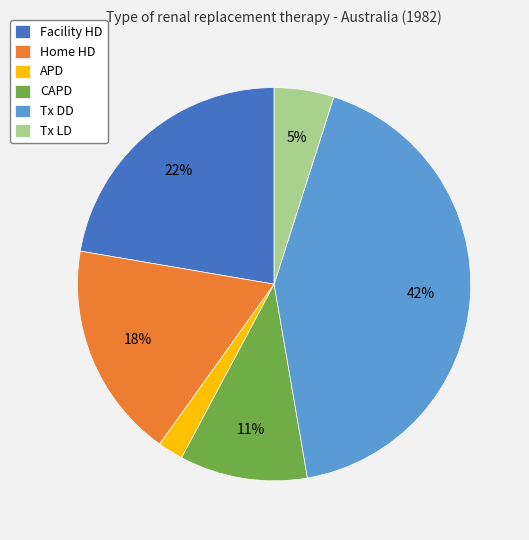

Do APD and Home HD together represent more than half of the pie?

No